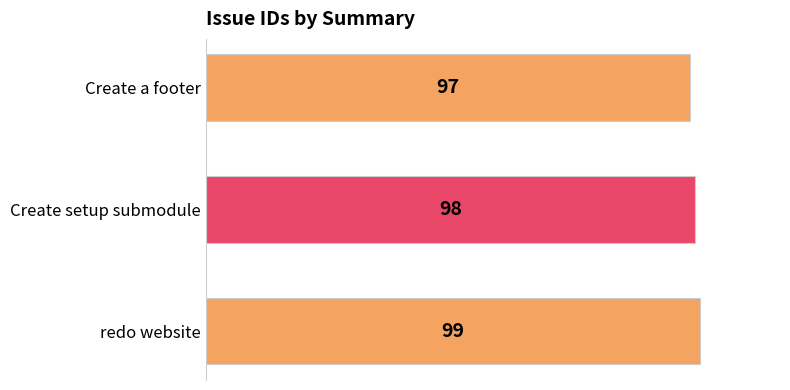

True or false: the data shows 99 at redo website.

True